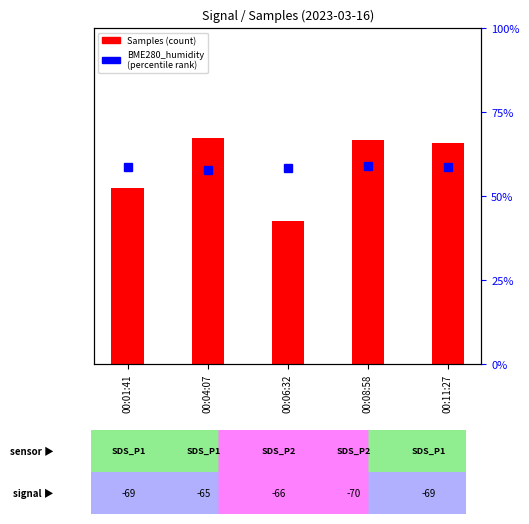

True or false: BME280_humidity has a value of 31.5 at 00:06:32.

False